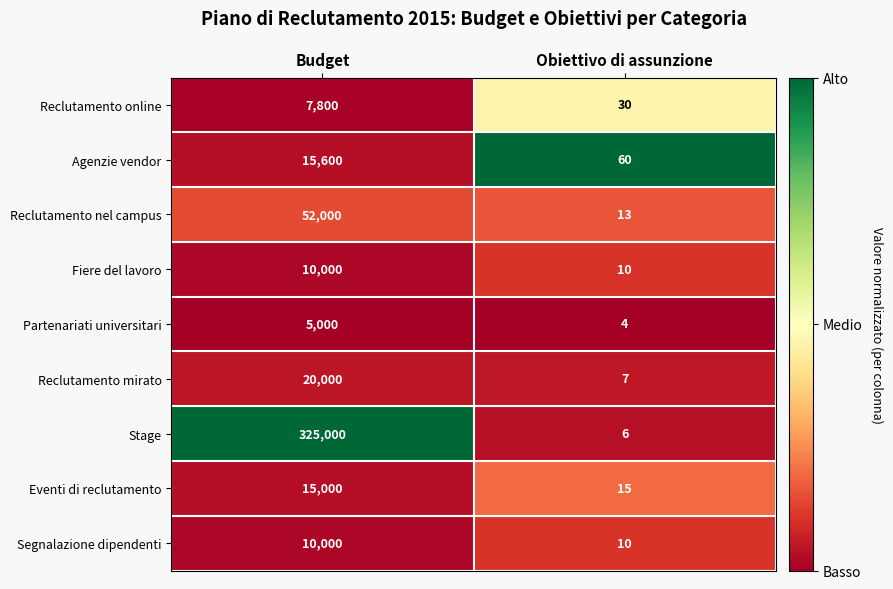

Reading right to left, transcribe all the data shown in this chart.

Reclutamento online: Obiettivo di assunzione=30	Budget=7800
Agenzie vendor: Obiettivo di assunzione=60	Budget=15600
Reclutamento nel campus: Obiettivo di assunzione=13	Budget=52000
Fiere del lavoro: Obiettivo di assunzione=10	Budget=10000
Partenariati universitari: Obiettivo di assunzione=4	Budget=5000
Reclutamento mirato: Obiettivo di assunzione=7	Budget=20000
Stage: Obiettivo di assunzione=6	Budget=325000
Eventi di reclutamento: Obiettivo di assunzione=15	Budget=15000
Segnalazione dipendenti: Obiettivo di assunzione=10	Budget=10000